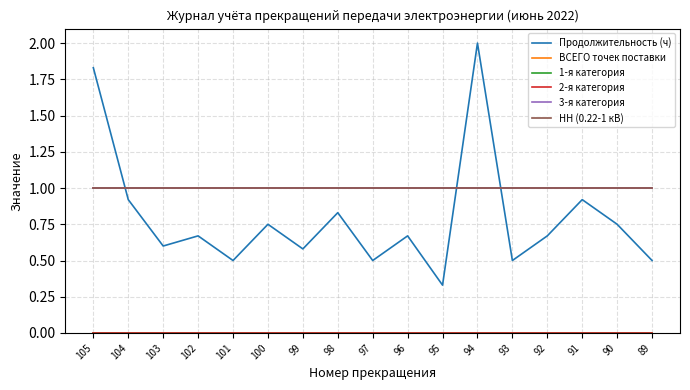

At which category does the chart reach its minimum across all series?

105